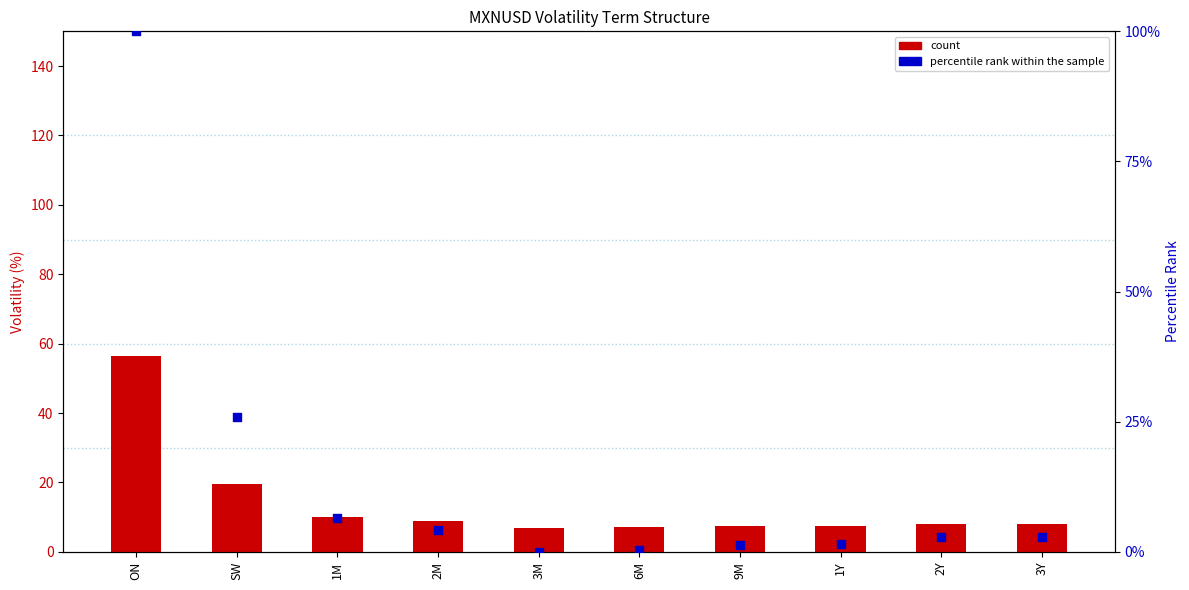

Which series has the largest total across all categories?

percentile rank within the sample